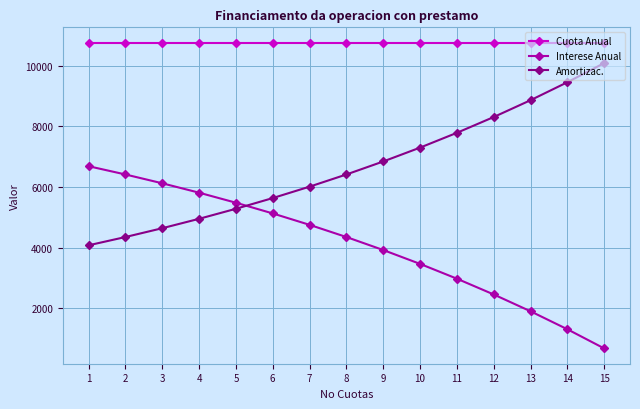

Rank the series at 7 from highest to lowest value.

Cuota Anual, Amortizac., Interese Anual